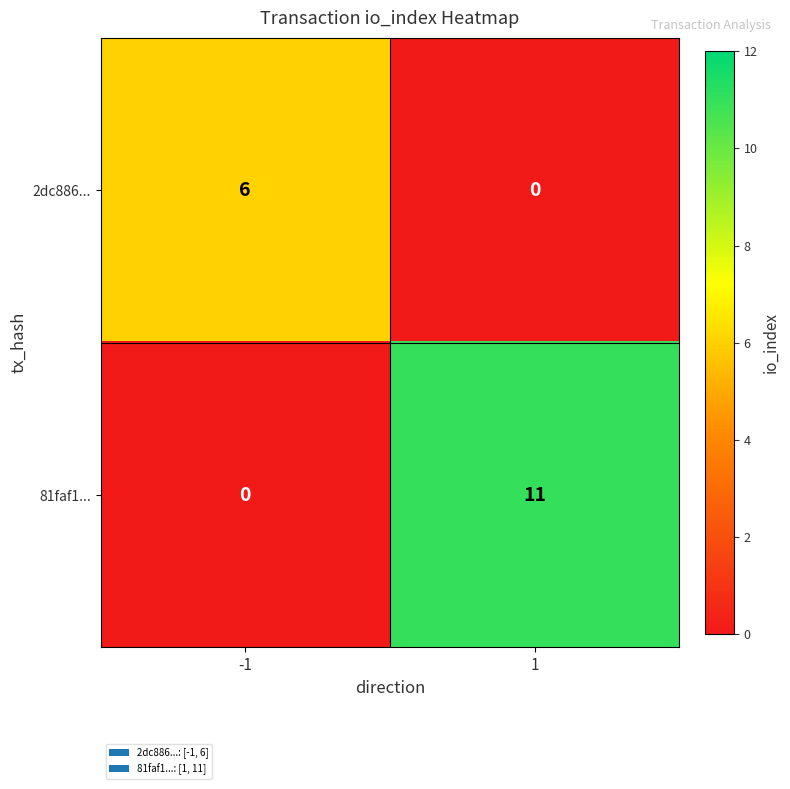

True or false: 2dc886... has a value of 6 at -1.

True